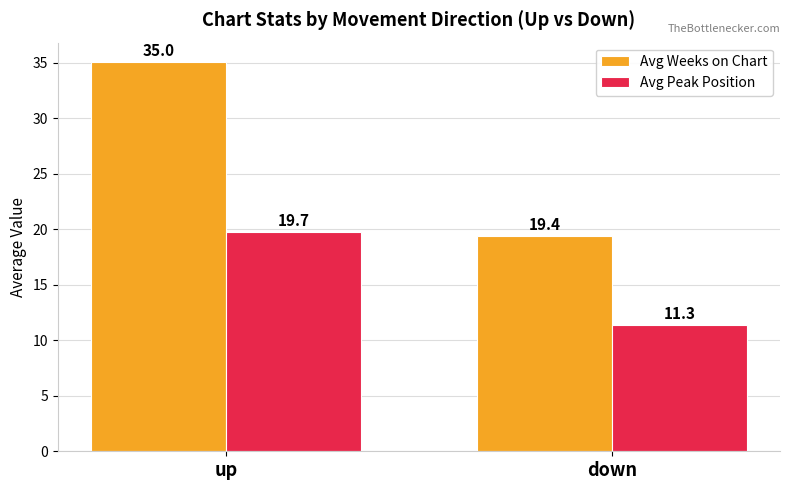

What are all the series names shown in the legend?

Avg Weeks on Chart, Avg Peak Position